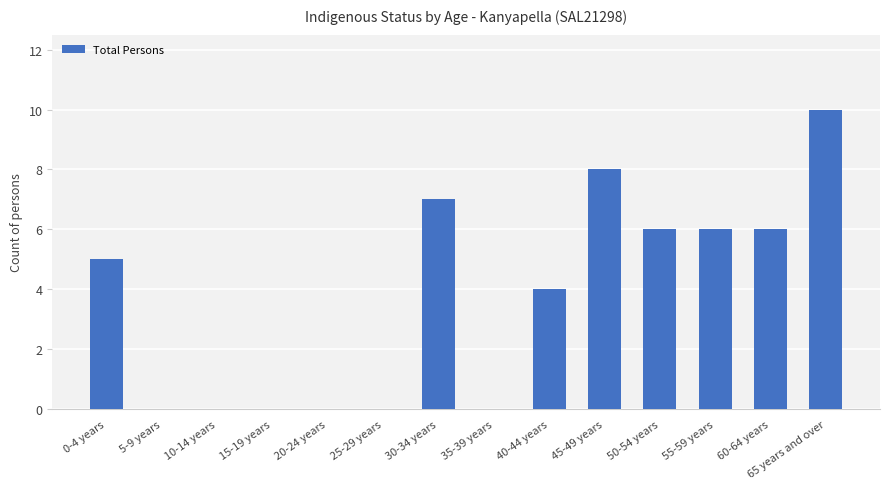

What is the sum of the values at 25-29 years and 45-49 years?

8